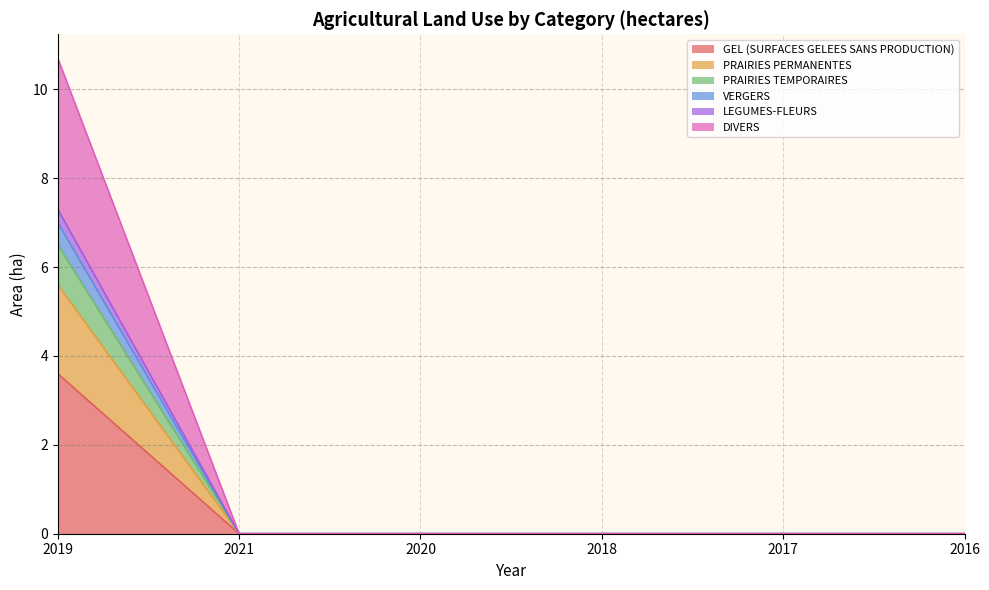

What is the maximum value shown in the chart?

10.7